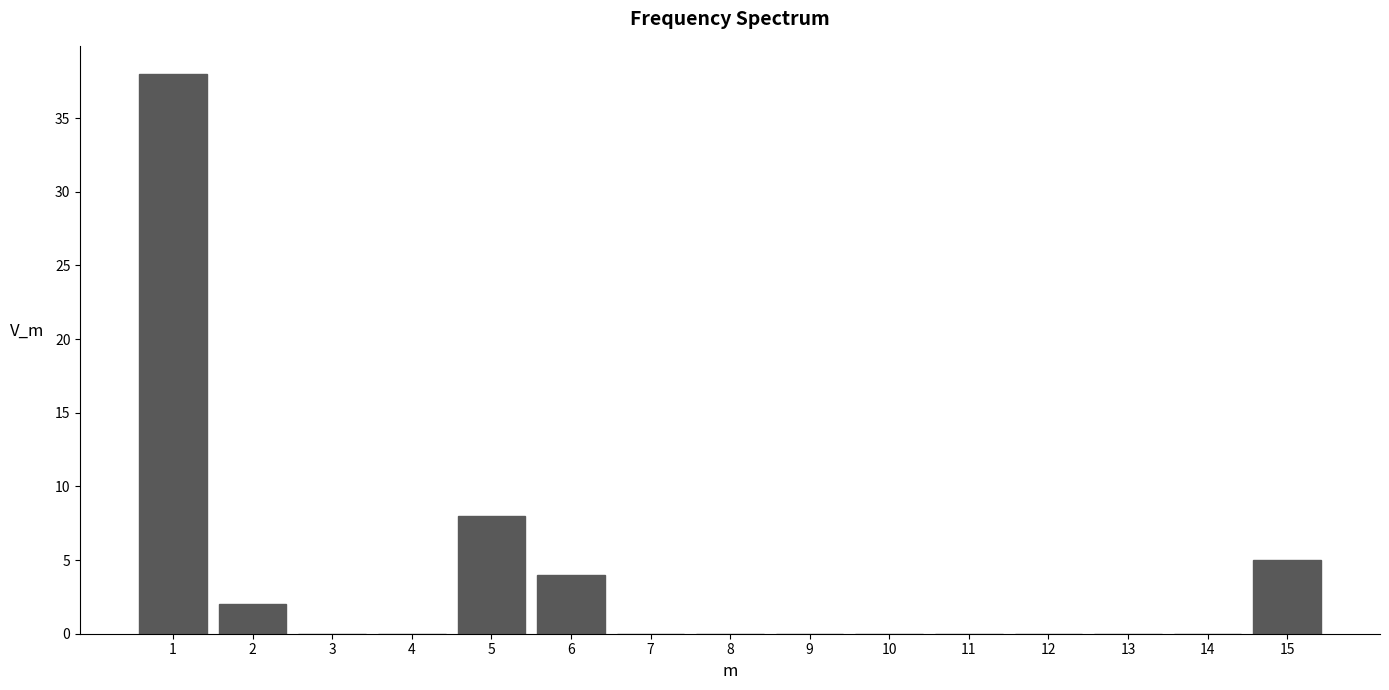

Reading right to left, list all the values displayed in this chart.

15=5	14=0	13=0	12=0	11=0	10=0	9=0	8=0	7=0	6=4	5=8	4=0	3=0	2=2	1=38